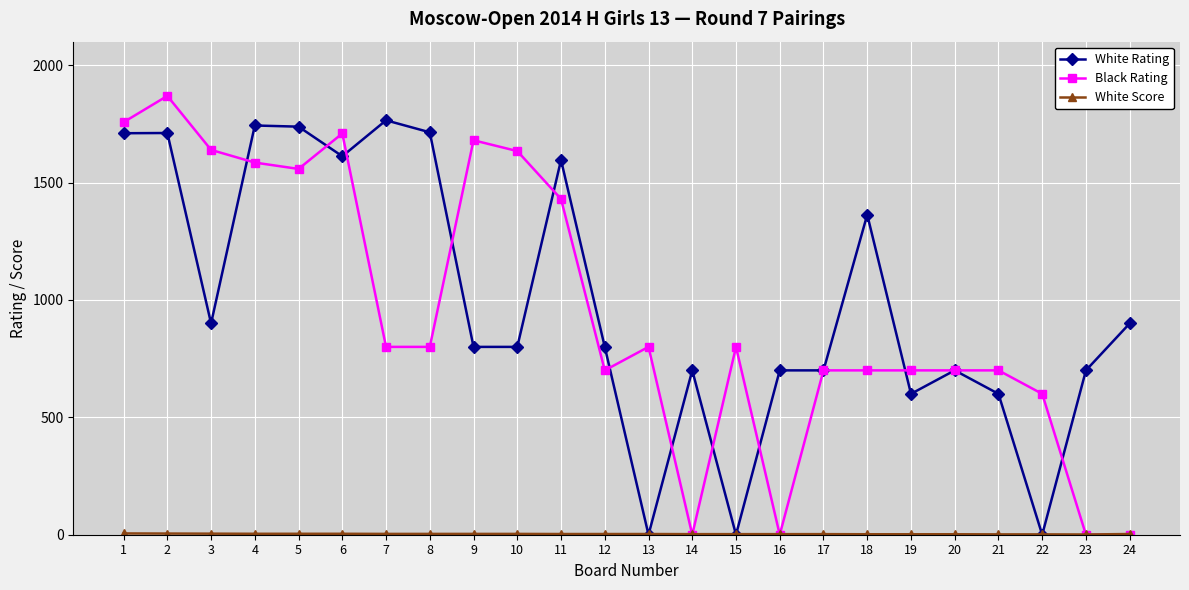

At which category is the sum across all series the highest?

2